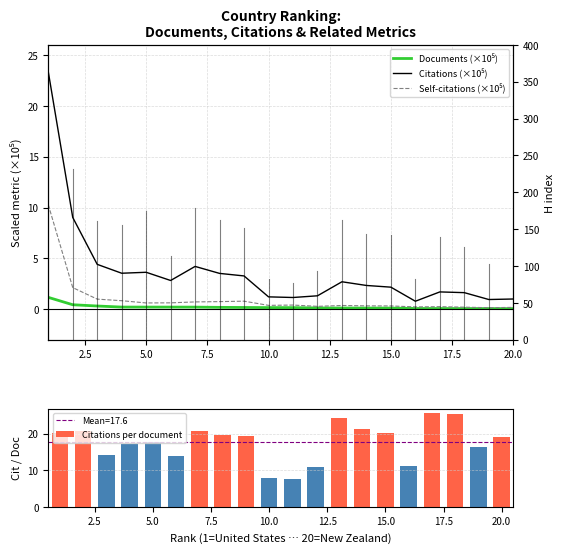

Are the bars horizontal?

No